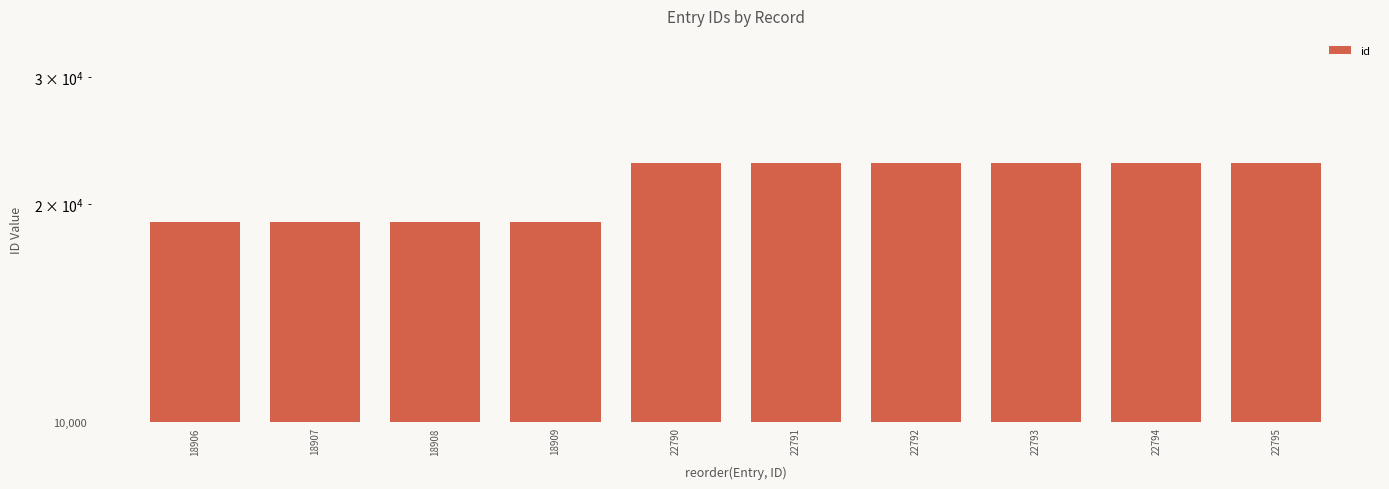

How many values are below 22791?

5